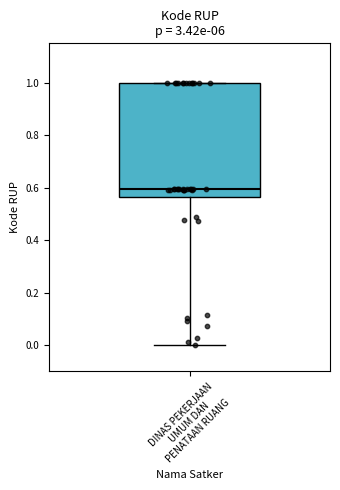

Read this box plot against the y-axis: the position of the median line, the range covered by the box, and the ends of both whiskers. The values are not printed on the chart, so give them approximately, as read against the axis.

median 0.60, box 0.56 to 1.00, whiskers 0.00 to 1.00